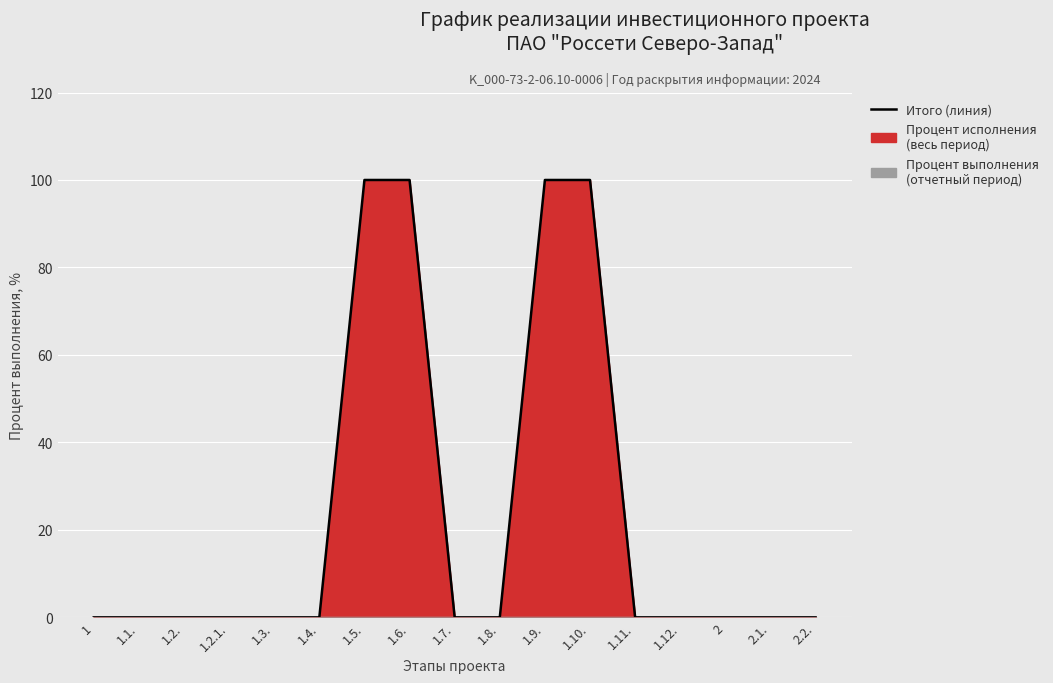

At which label is the value closest to 50?

1